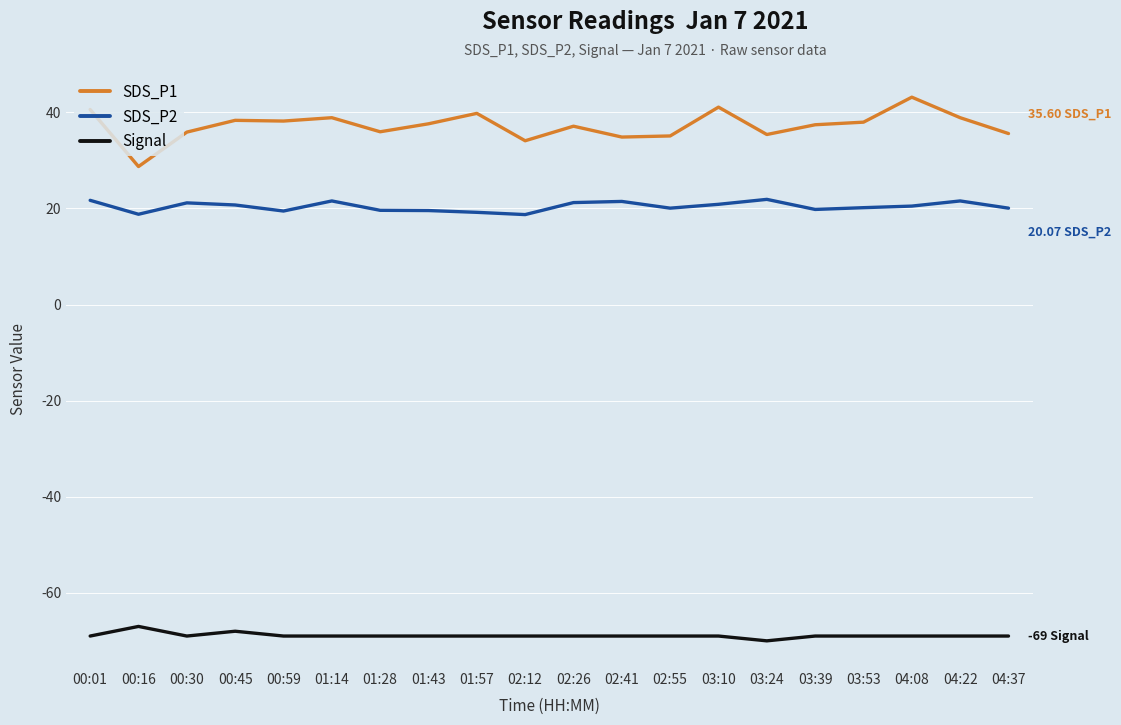

Rank the series at 03:53 from highest to lowest value.

SDS_P1, SDS_P2, Signal